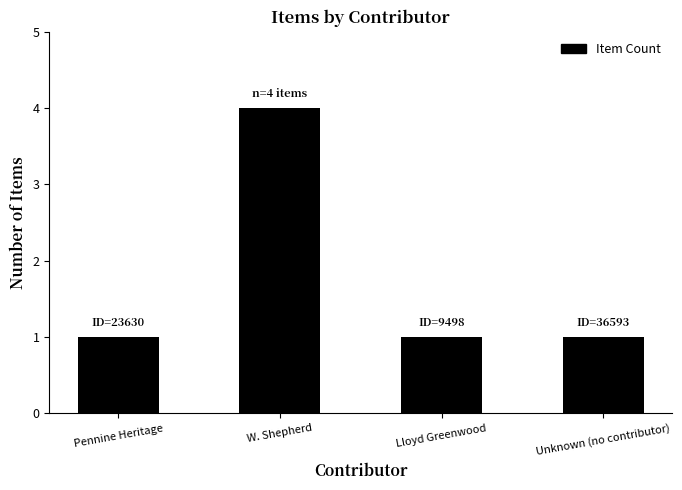

How many bars are there in total?

4